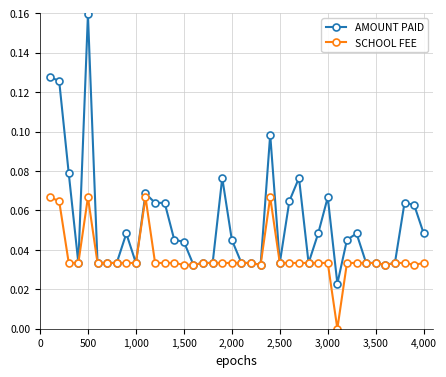

How many positive values does the SCHOOL FEE series have?

39